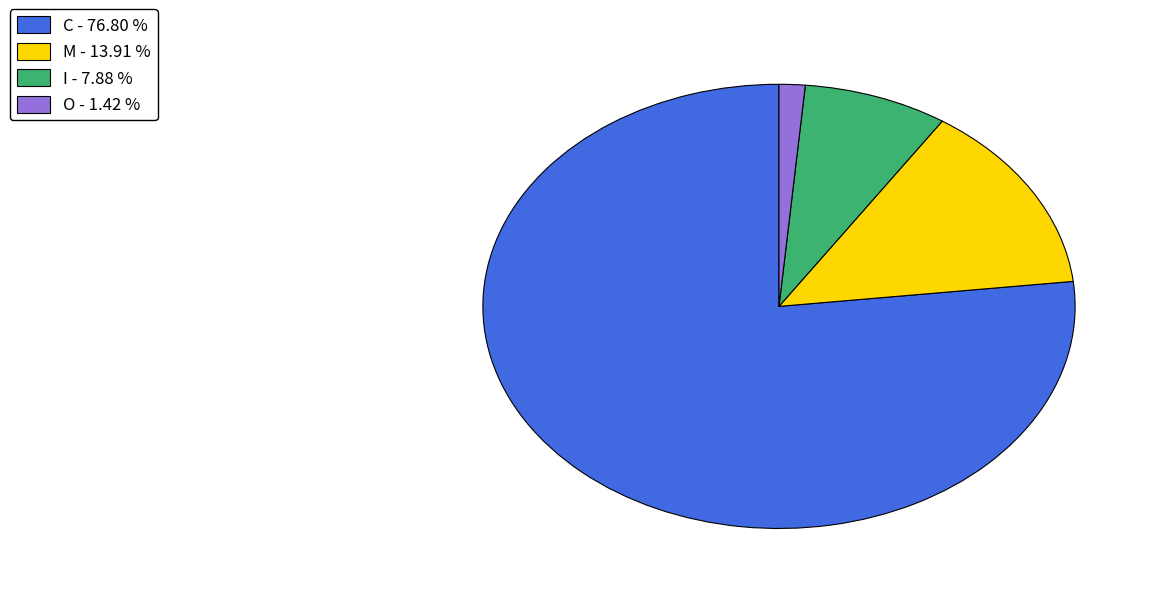

Between M - 13.91 % and I - 7.88 %, which is larger?

M - 13.91 %